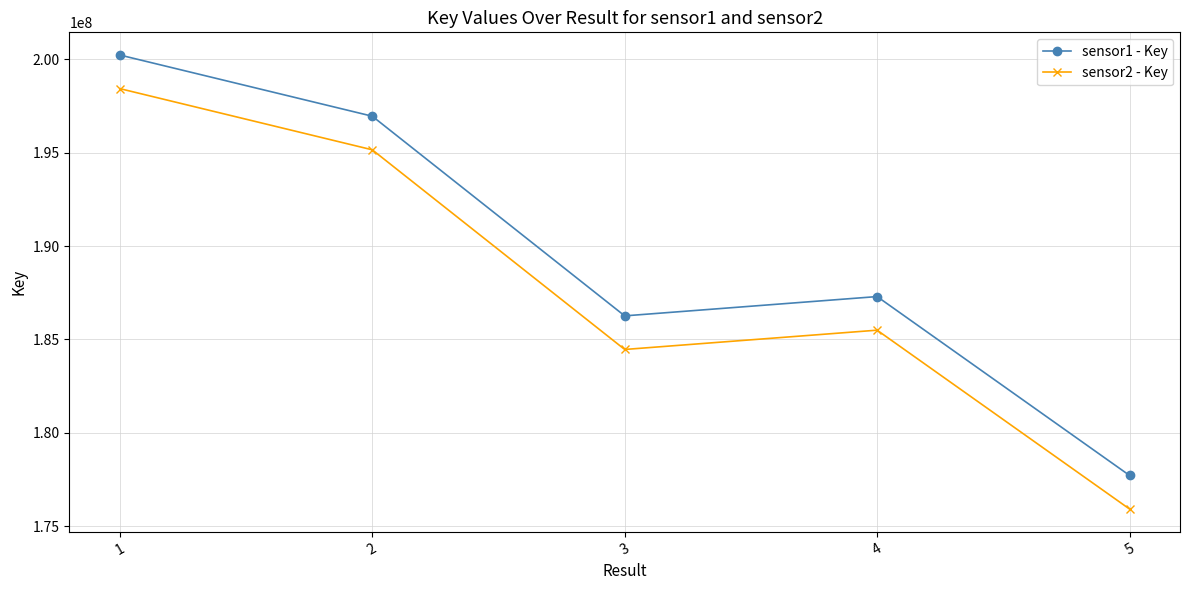

What is the sum of the sensor2 - Key values at 5 and 1?

374346869